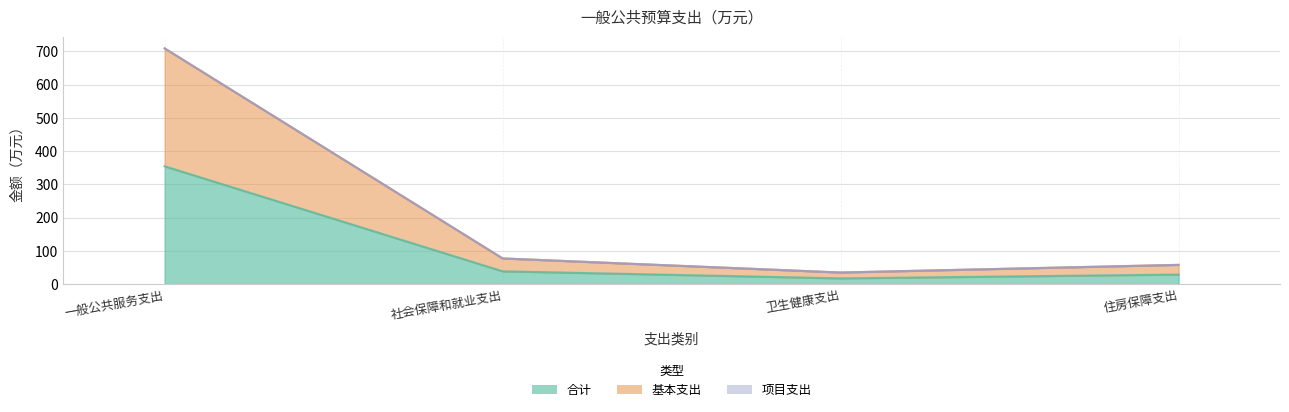

The 合计 series shows 17.5 at 卫生健康支出. True or false?

True